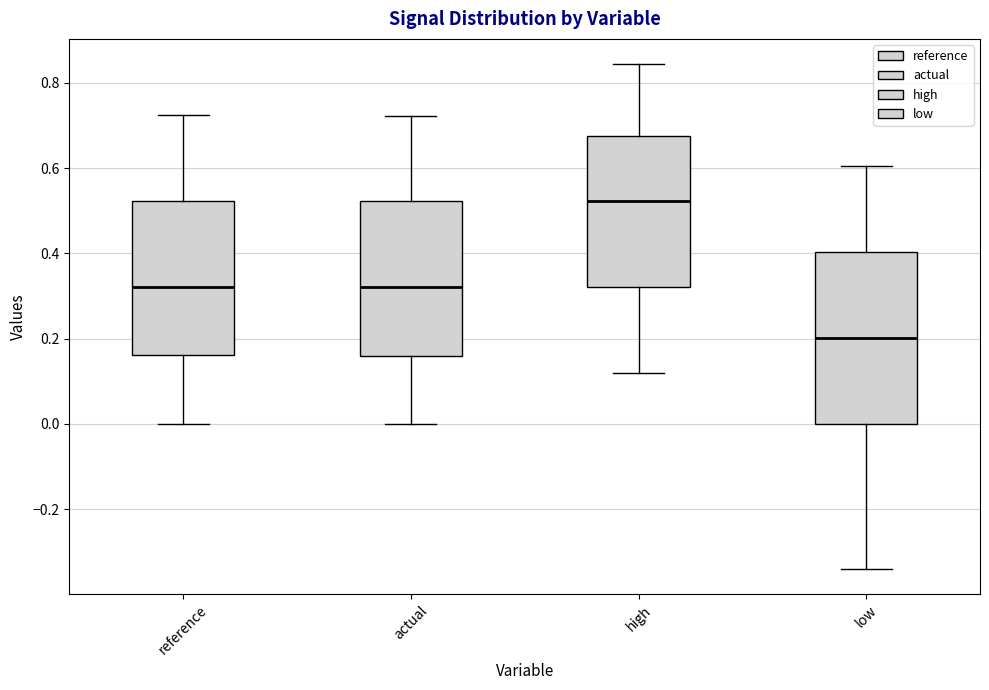

Where is the upper edge of the box for high on the y-axis? The values are not printed on the chart, so give them approximately, as read against the axis.

0.68